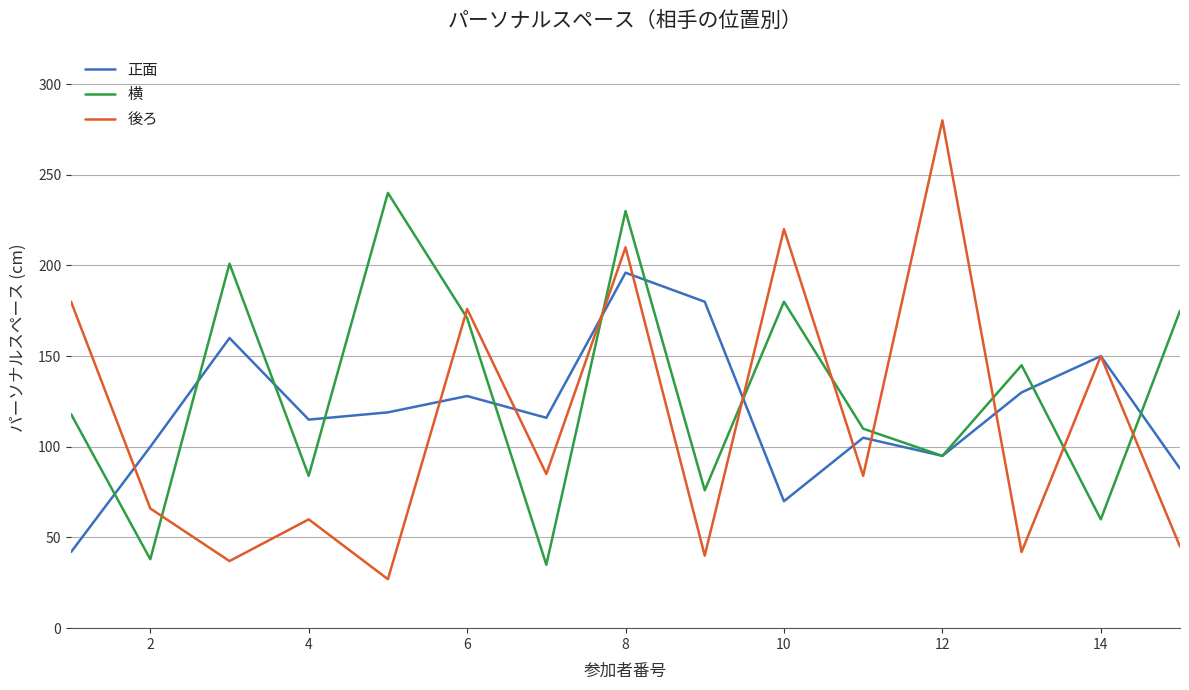

List the series in order of their peak value, highest first.

後ろ, 横, 正面